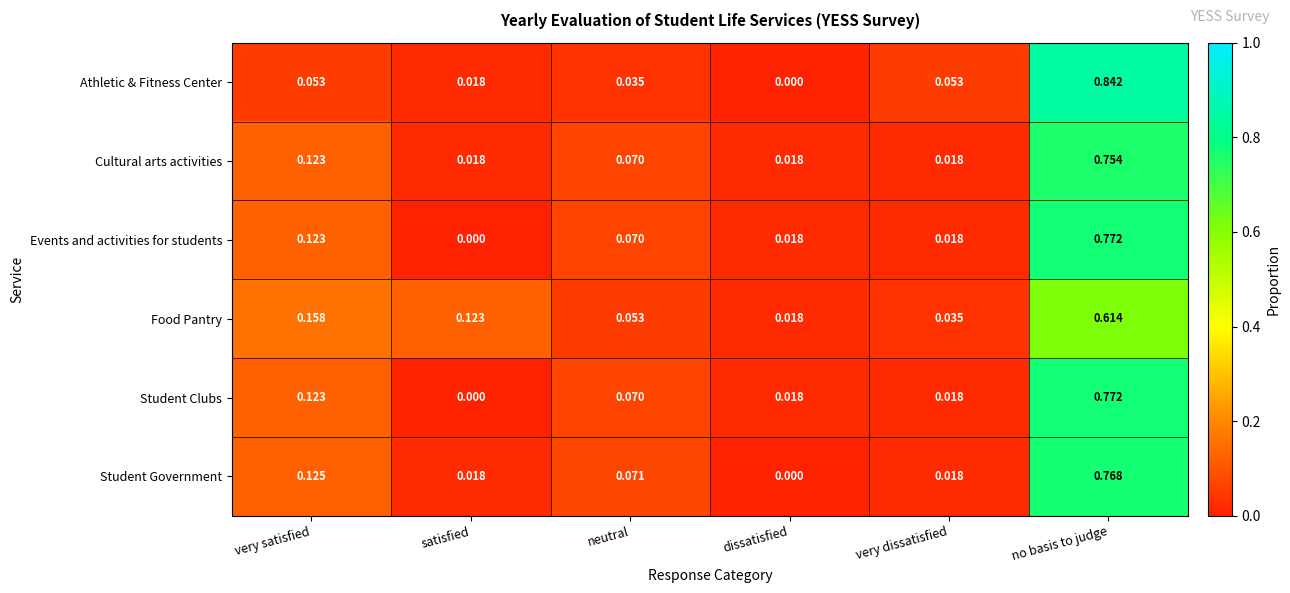

Rank the categories by Food Pantry value from lowest to highest.

dissatisfied, very dissatisfied, neutral, satisfied, very satisfied, no basis to judge